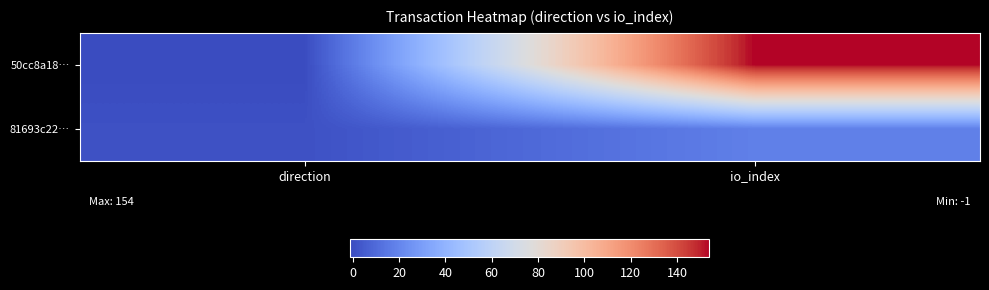

Reading left to right, extract all data points from this chart.

50cc8a18…: direction=-1	io_index=154
81693c22…: direction=1	io_index=18